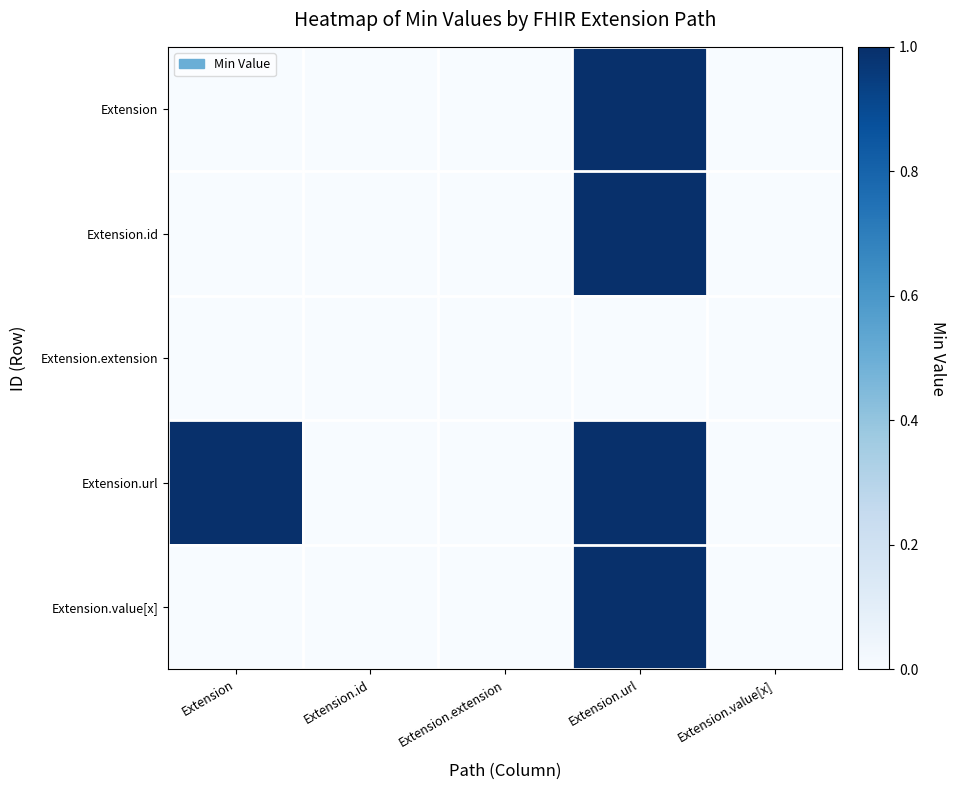

Reading left to right, extract all data points from this chart.

Extension: Extension=0	Extension.id=0	Extension.extension=0	Extension.url=1	Extension.value[x]=0
Extension.id: Extension=0	Extension.id=0	Extension.extension=0	Extension.url=1	Extension.value[x]=0
Extension.extension: Extension=0	Extension.id=0	Extension.extension=0	Extension.url=0	Extension.value[x]=0
Extension.url: Extension=1	Extension.id=0	Extension.extension=0	Extension.url=1	Extension.value[x]=0
Extension.value[x]: Extension=0	Extension.id=0	Extension.extension=0	Extension.url=1	Extension.value[x]=0